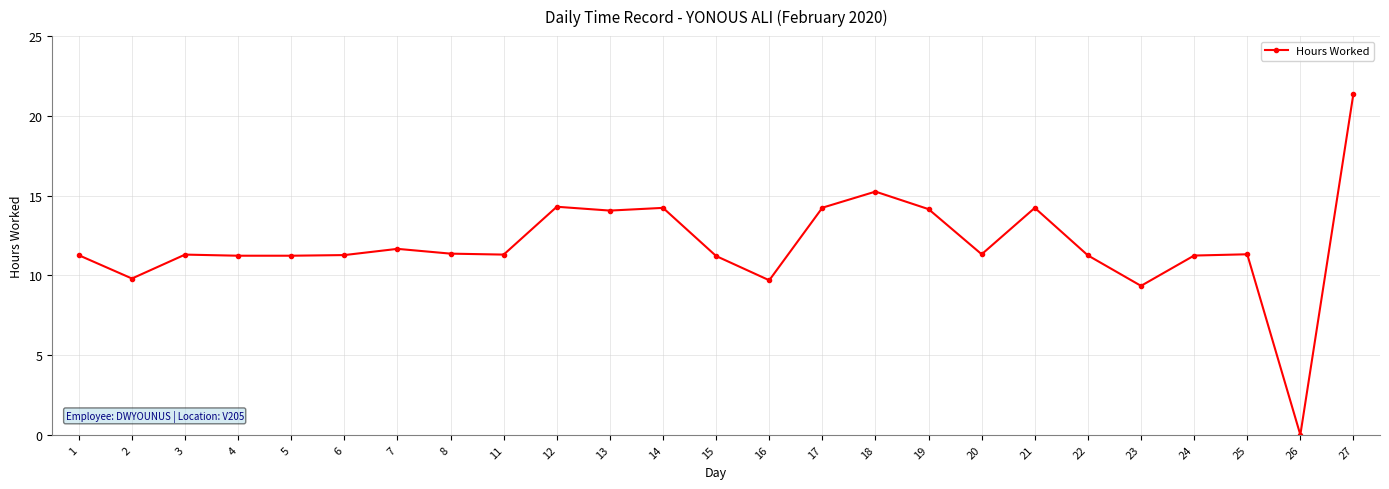

Count the number of data series in this chart.

1